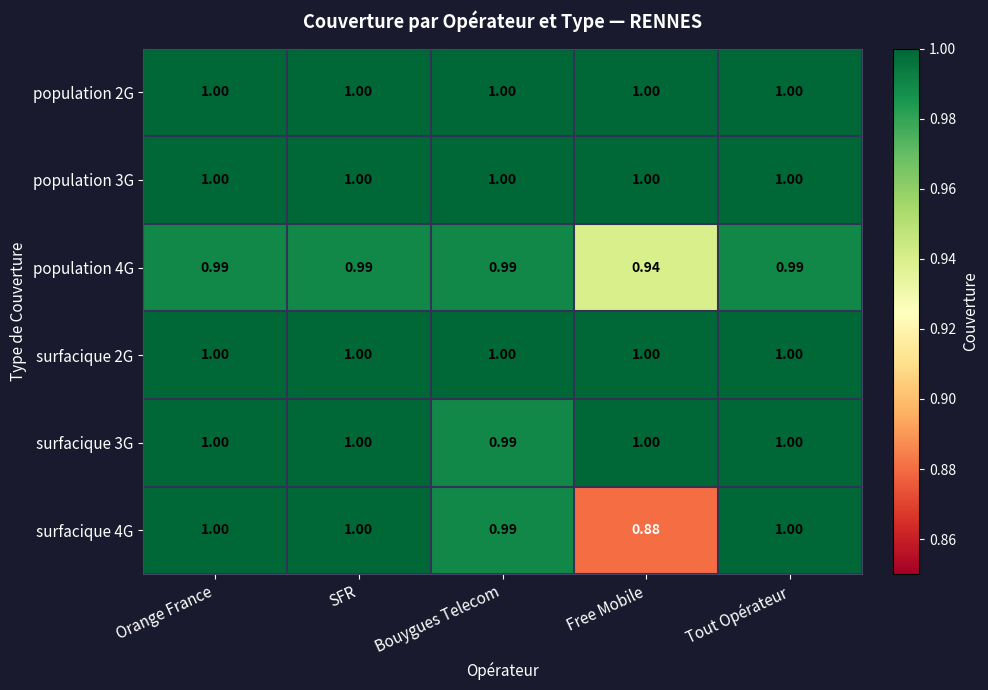

Where is surfacique 3G nearest to the value 0?

Bouygues Telecom